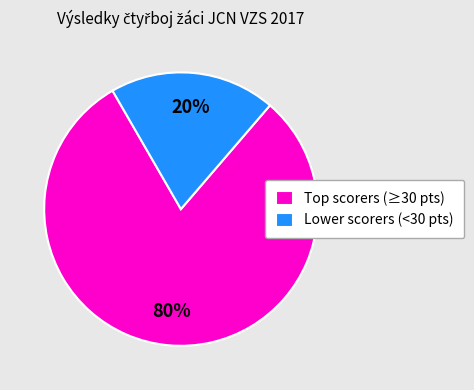

Is there any slice that represents more than half of the pie?

Yes